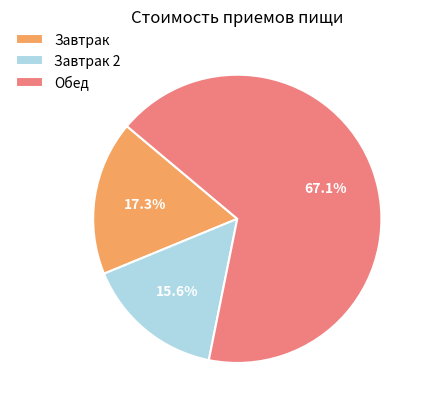

Which category has the biggest portion of the pie?

Обед